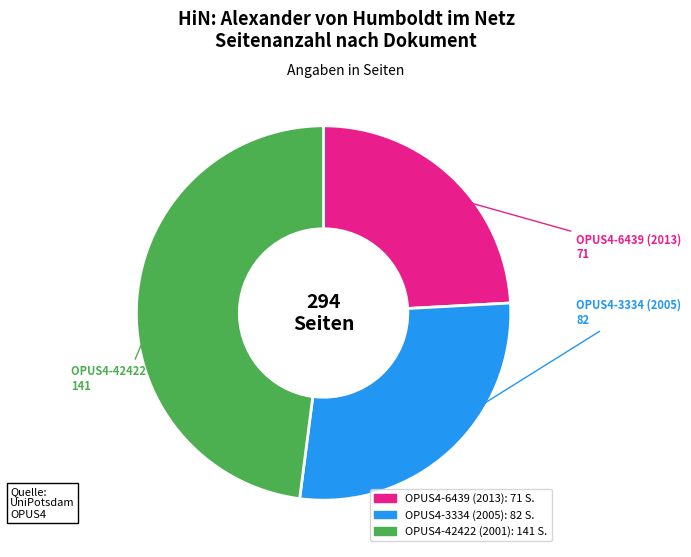

What is the smallest slice in the pie chart?

OPUS4-6439 (2013)